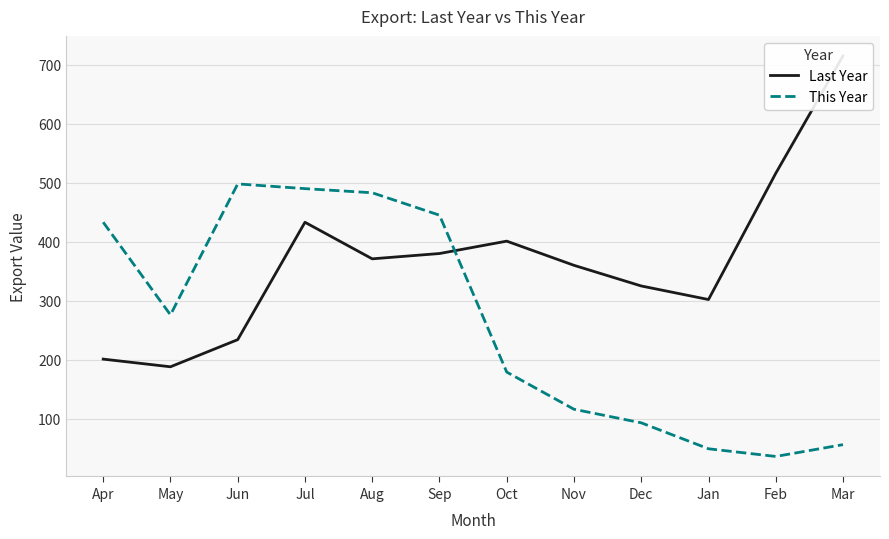

What is the difference between the maximum and minimum values in the Last Year series?

527